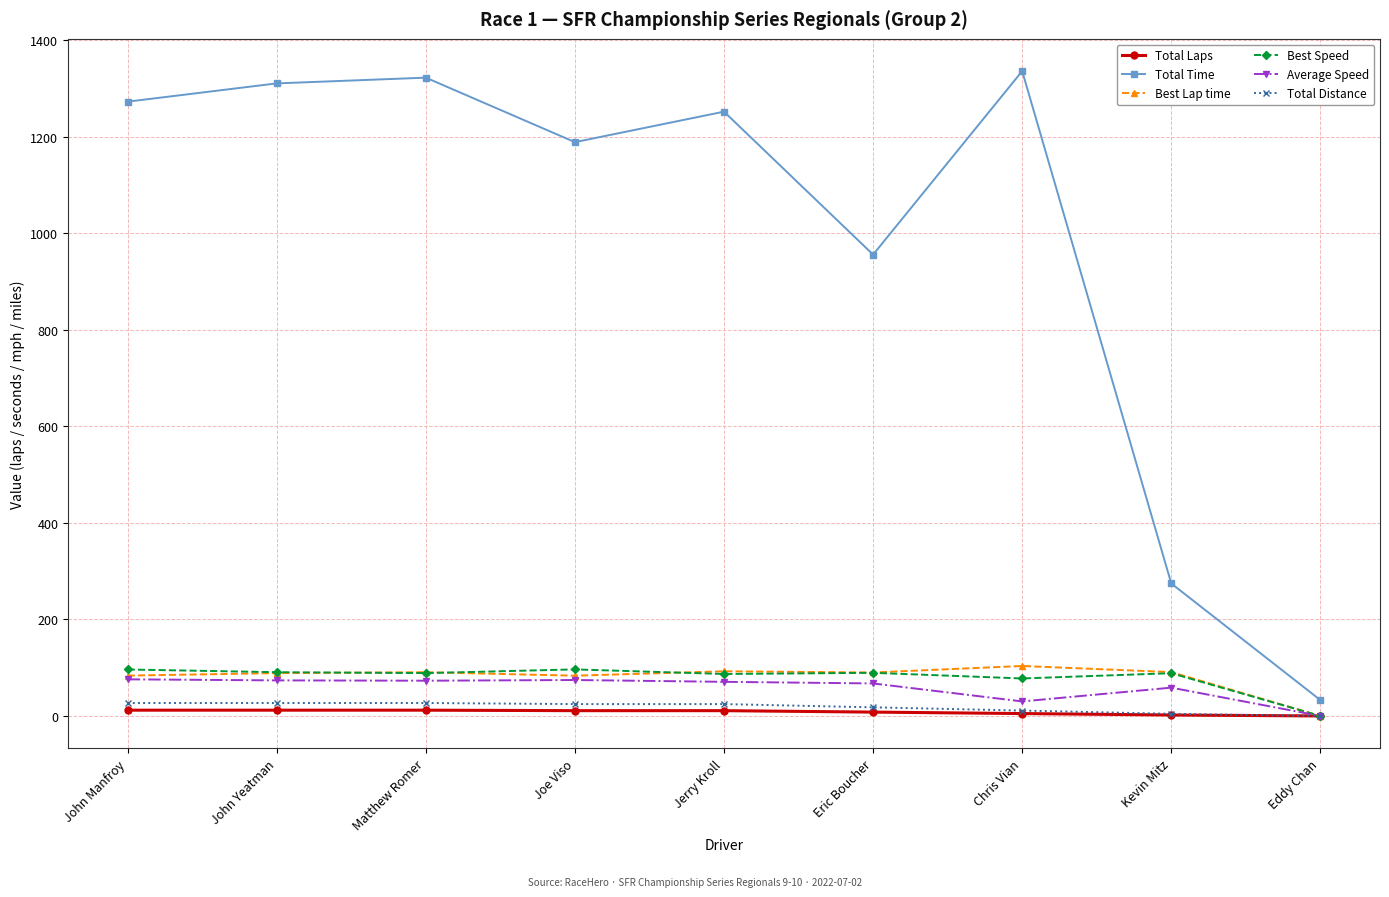

What is the label of the 1st point from the right?

Eddy Chan